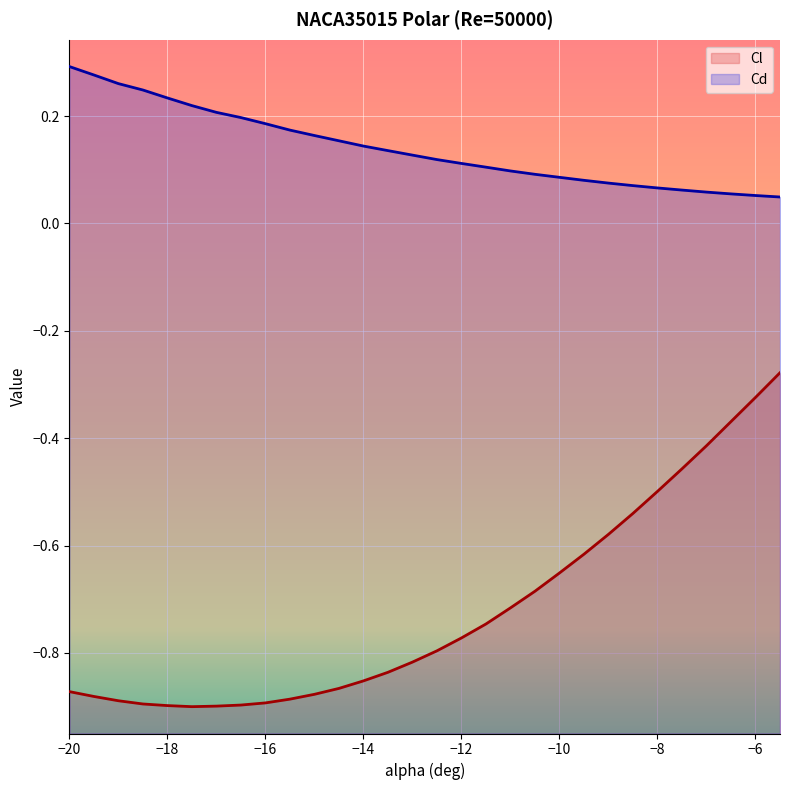

What is the label of the 23rd point from the right?

-16.5